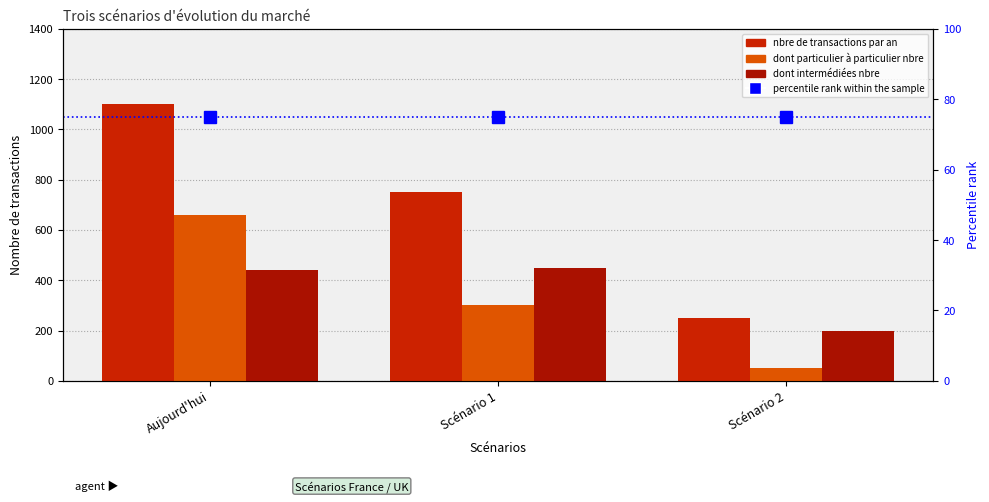

Rank the categories by dont particulier à particulier nbre value from lowest to highest.

Scénario 2, Scénario 1, Aujourd'hui